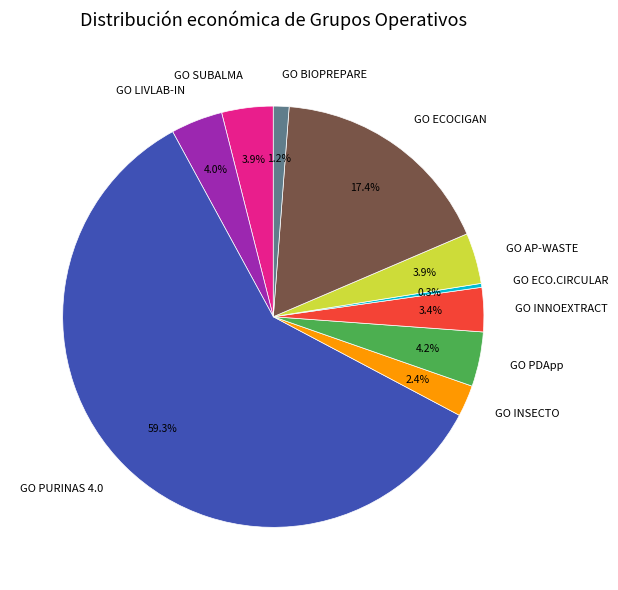

How many segments does this pie chart have?

10